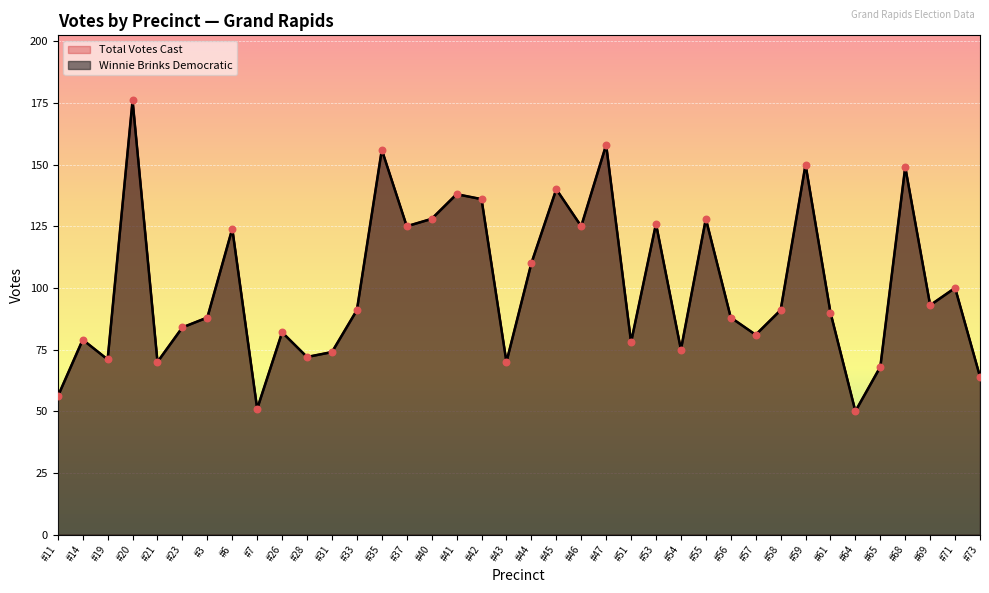

Which series reaches the minimum Y coordinate?

Winnie Brinks Democratic